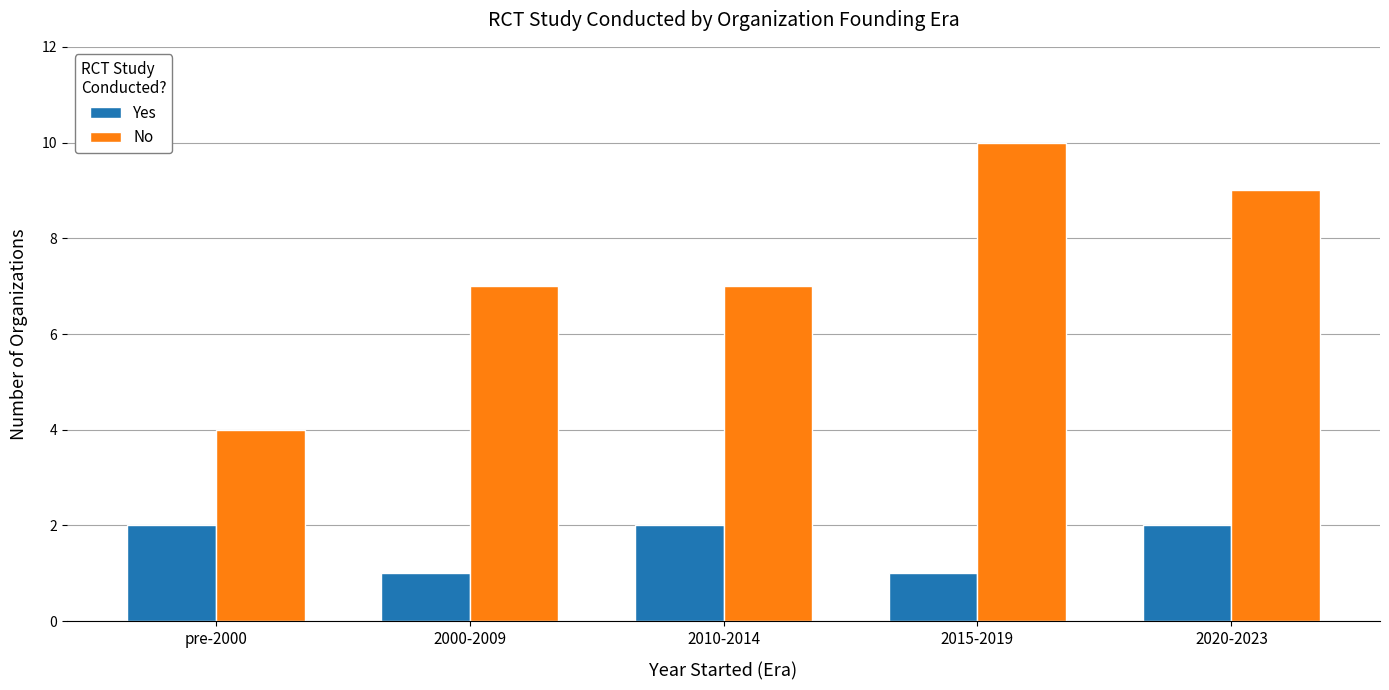

Reading left to right, list all the values displayed in this chart.

Yes: 2	1	2	1	2
No: 4	7	7	10	9